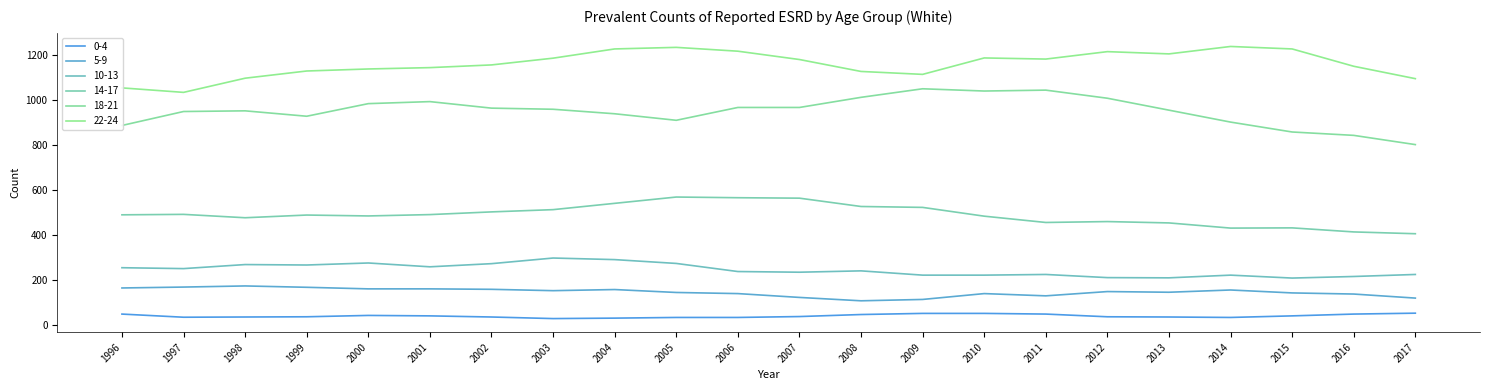

What is the total value across all series at 2011?

3080